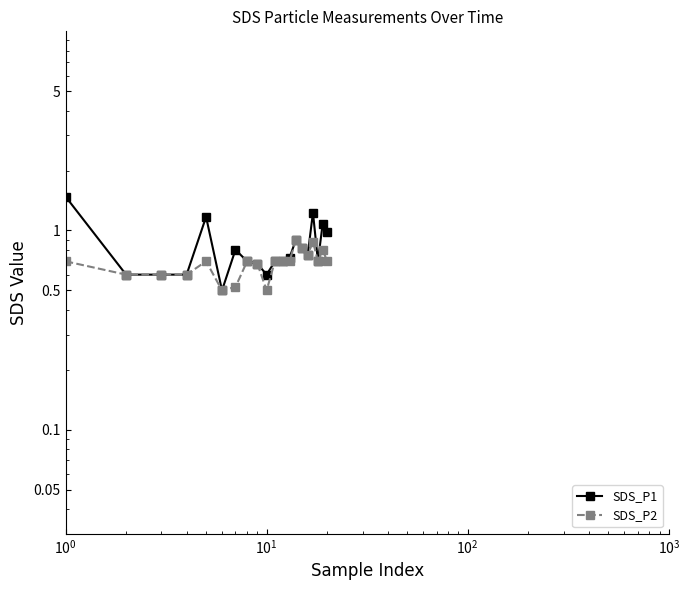

How many lines are shown in the chart?

2